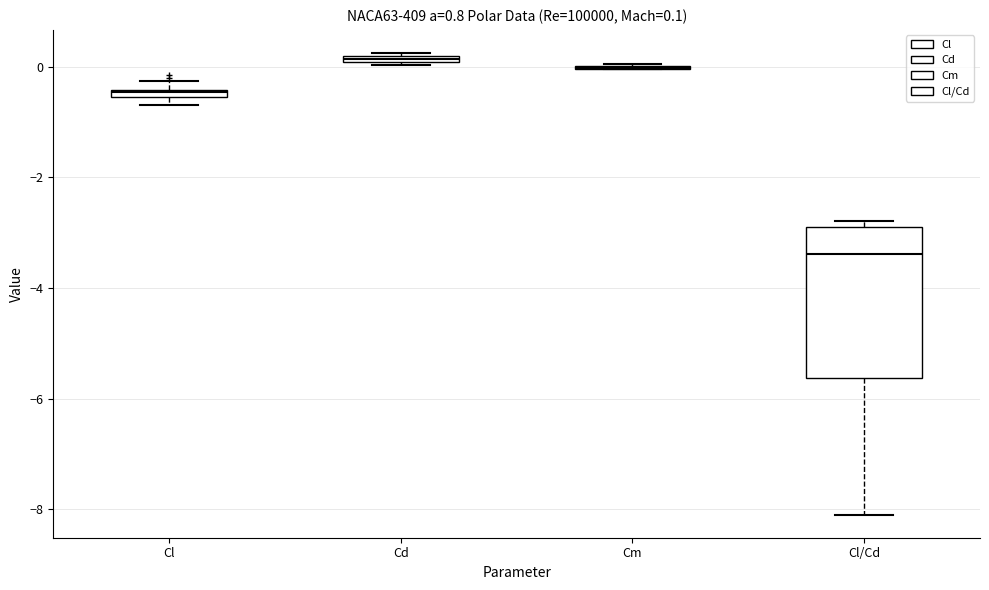

Comparing the boxes themselves (not the whiskers), which one is the tallest?

Cl/Cd